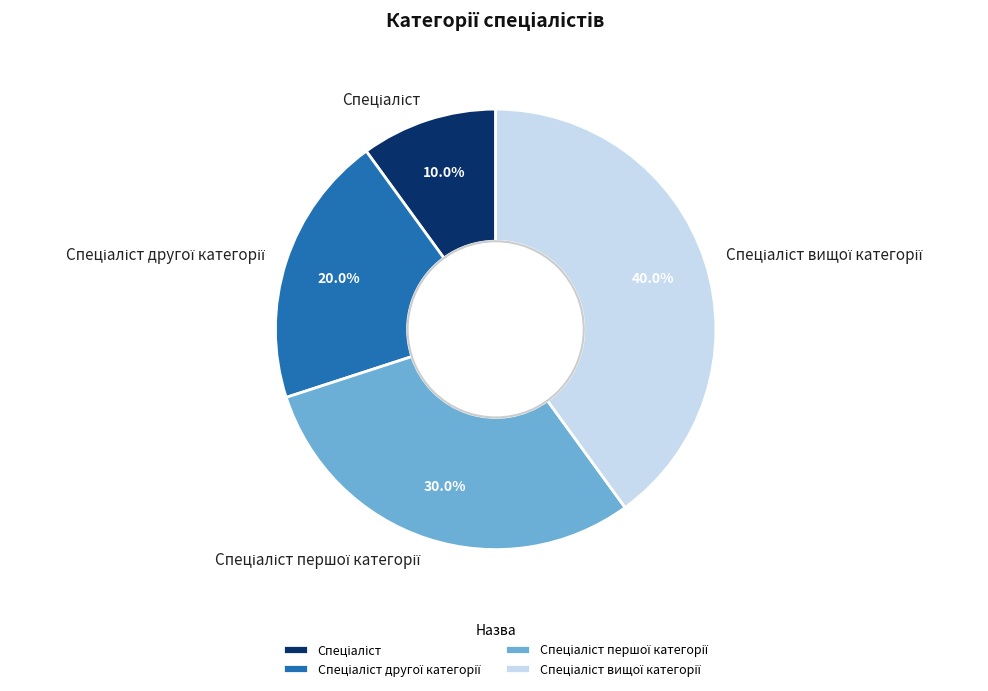

Is there a majority slice in this chart?

No